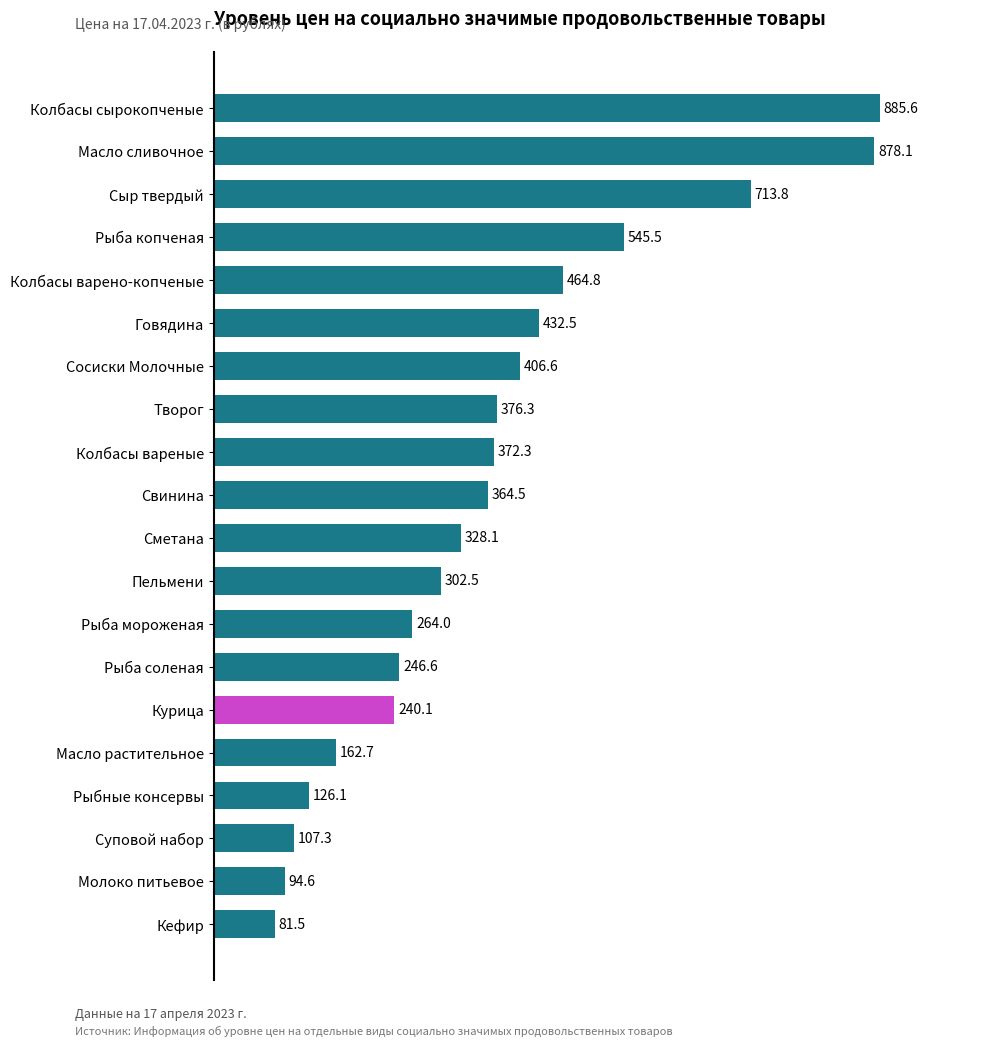

Are the bars horizontal?

Yes